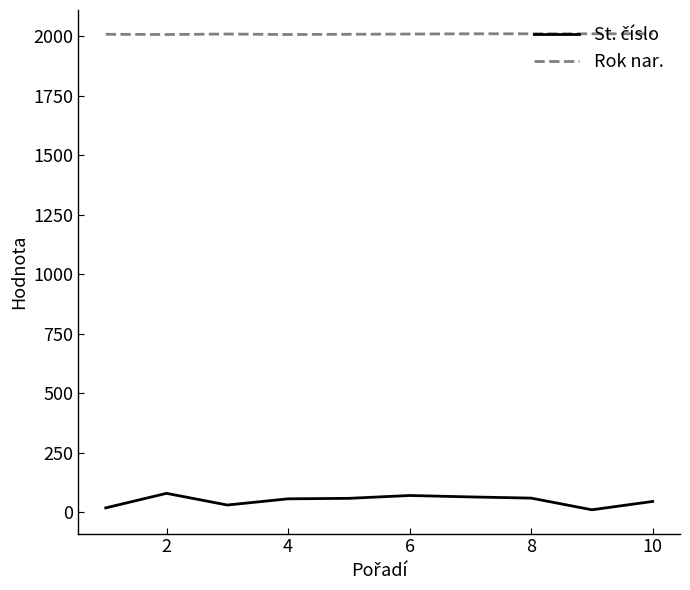

Which series has the largest total across all categories?

Rok nar.